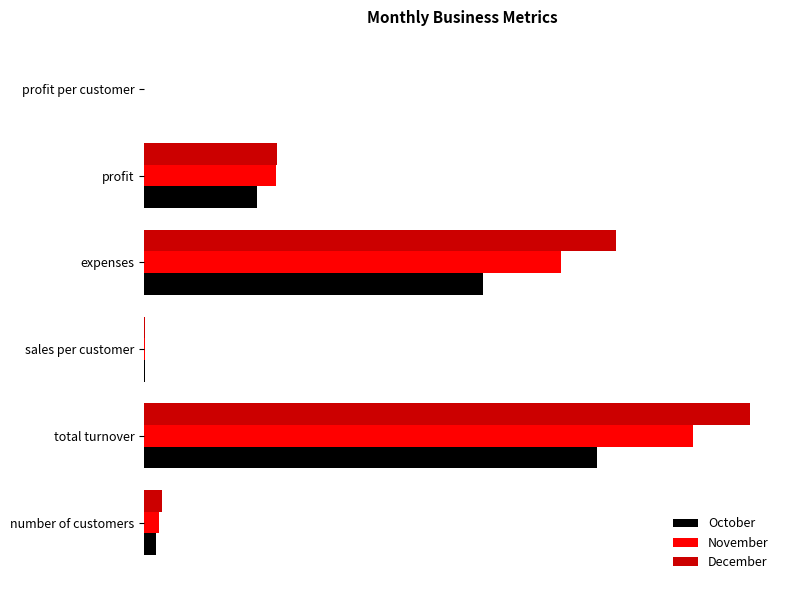

What are all the series names shown in the legend?

October, November, December